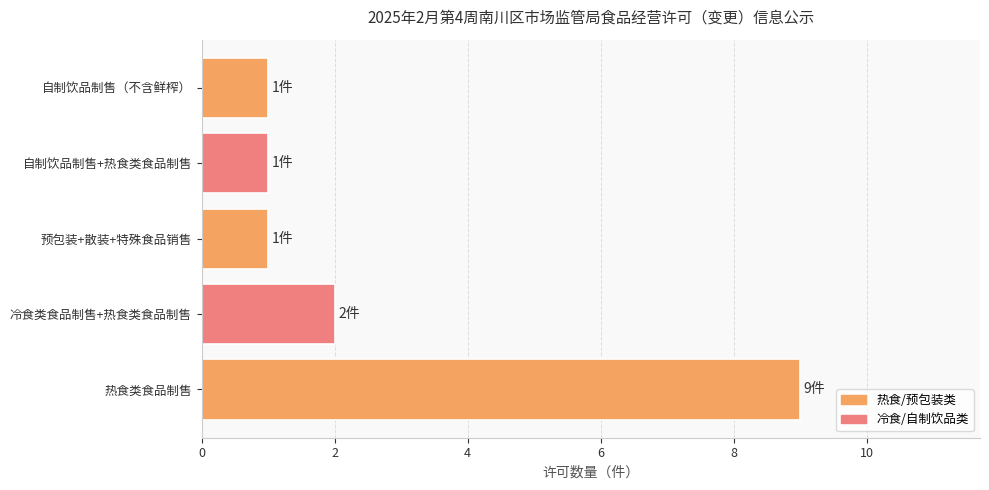

How many categories are shown in the chart?

5